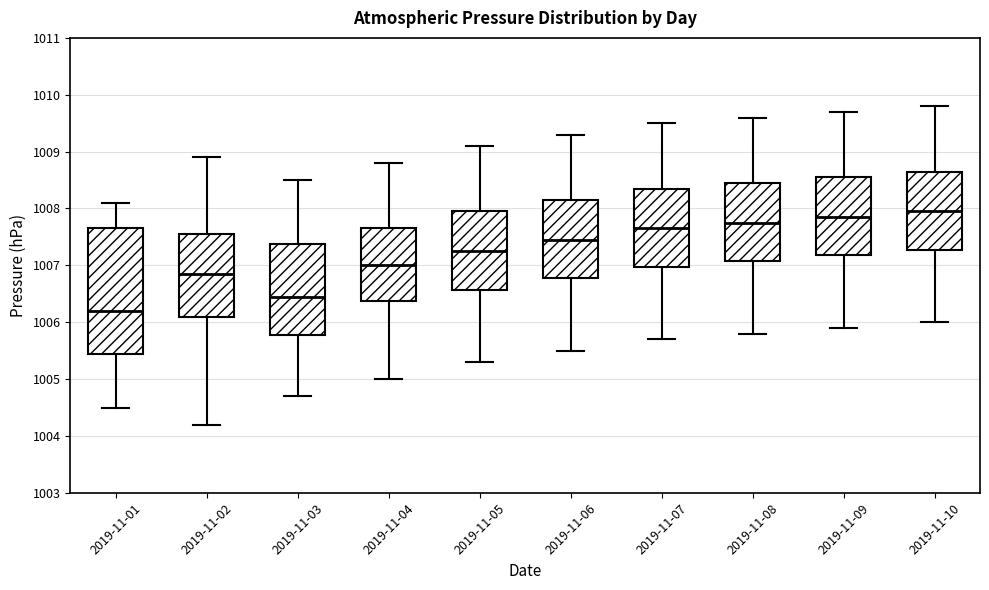

Which box's median line is the highest?

2019-11-10